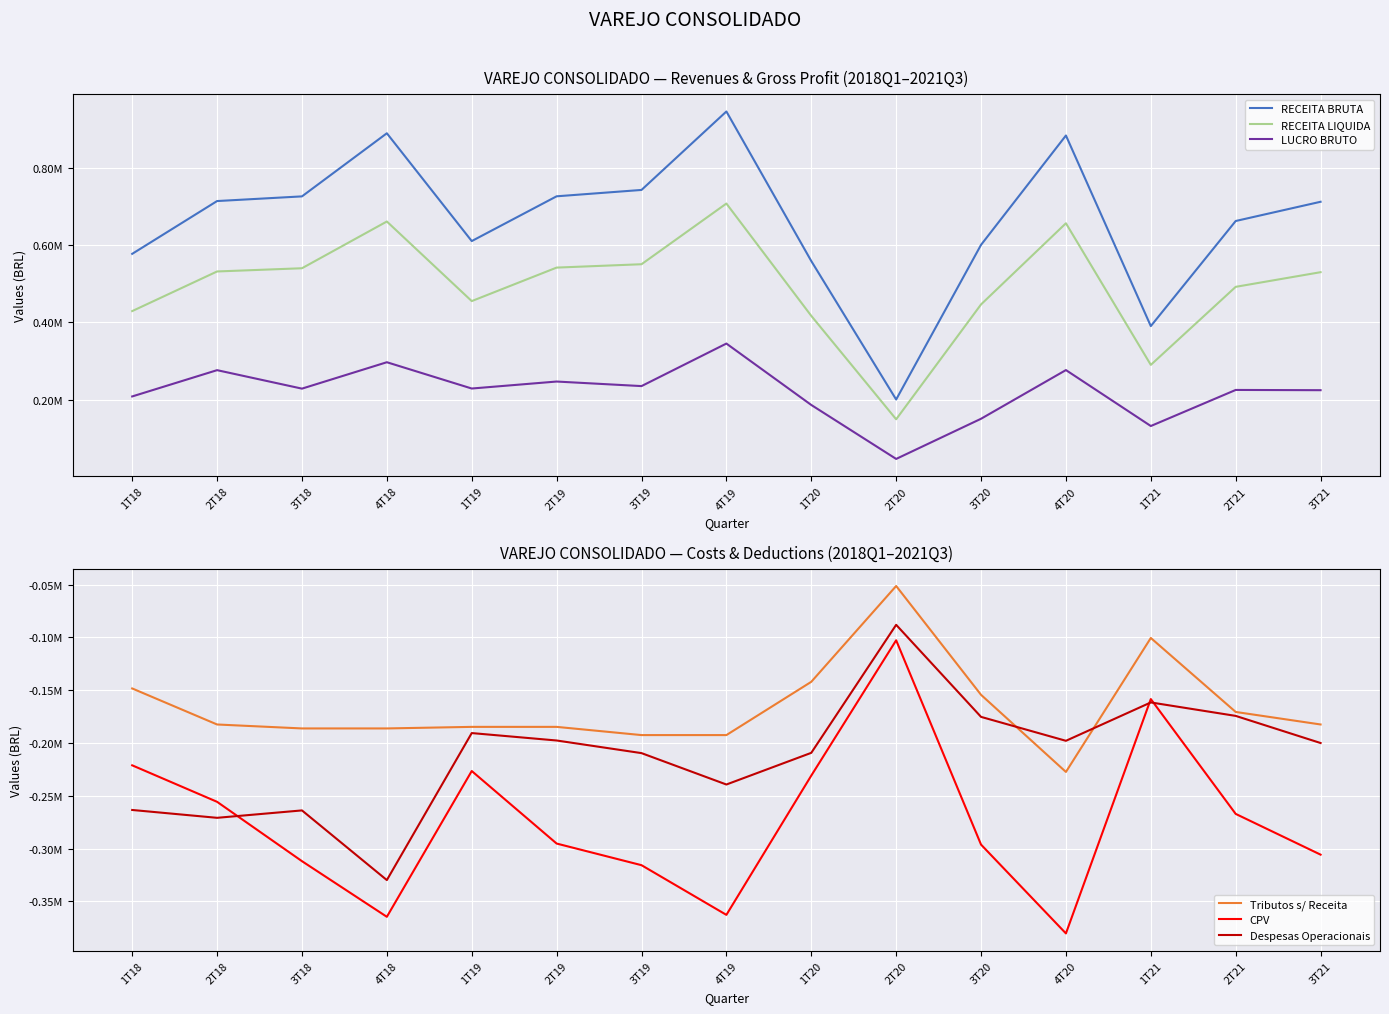

Read the Tributos s/ Receita value at 1T18.

-148281.0